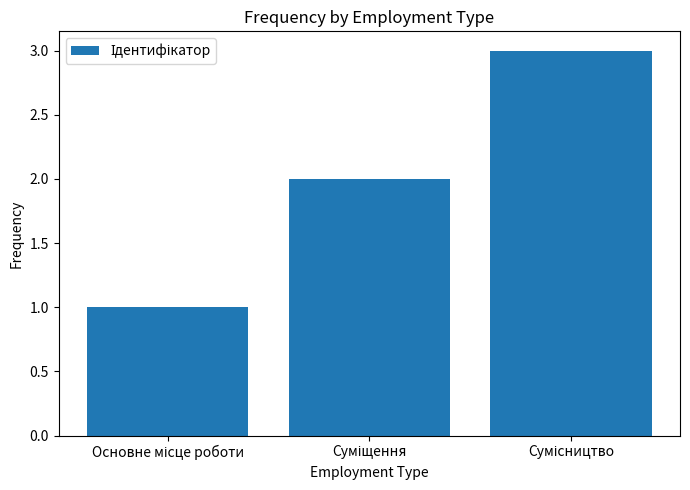

Does the chart contain stacked bars?

No